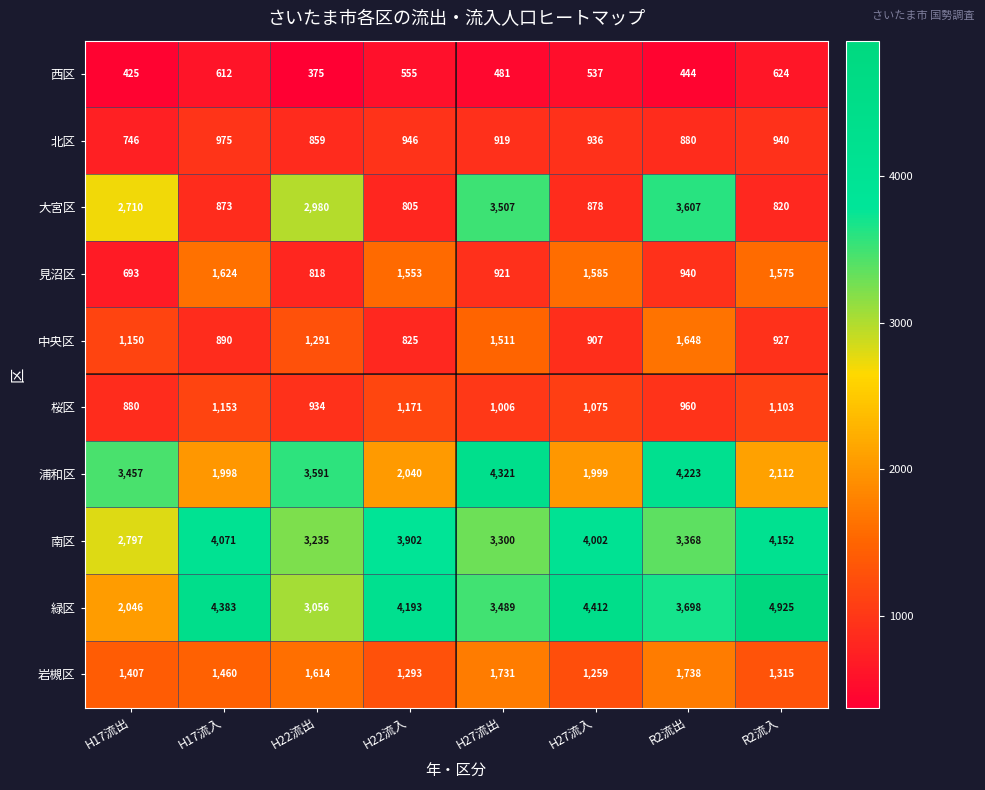

Where does the 桜区 series first go above 1075?

H17流入